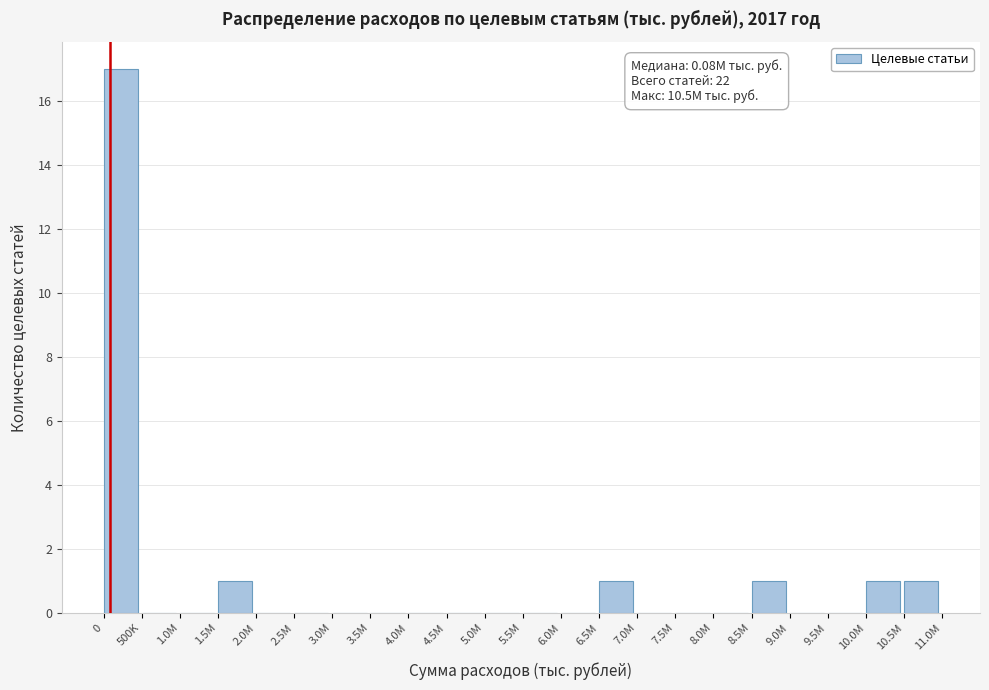

Reading left to right, list all the values displayed in this chart.

0=17	500K=0	1.0M=0	1.5M=1	2.0M=0	2.5M=0	3.0M=0	3.5M=0	4.0M=0	4.5M=0	5.0M=0	5.5M=0	6.0M=0	6.5M=1	7.0M=0	7.5M=0	8.0M=0	8.5M=1	9.0M=0	9.5M=0	10.0M=1	10.5M=1